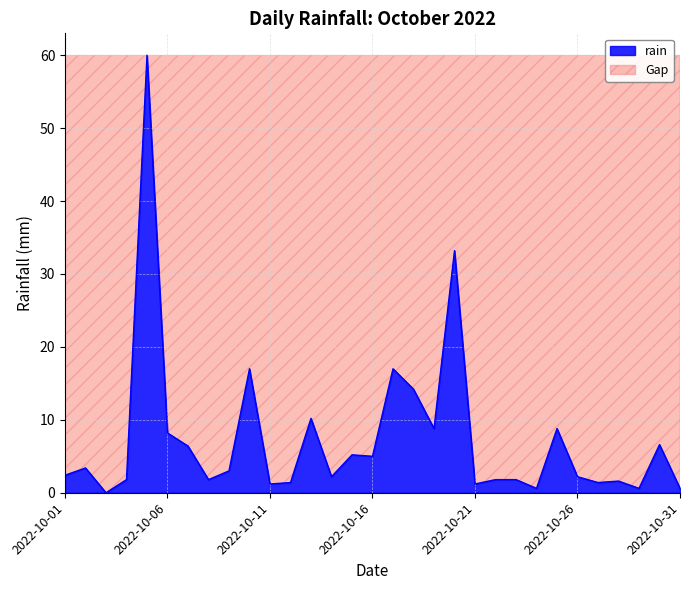

Reading left to right, list all the values displayed in this chart.

2.4	3.4	0.0	1.8	60.0	8.2	6.4	1.8	3.0	17.0	1.2	1.4	10.2	2.2	5.2	5.0	17.0	14.2	8.8	33.2	1.2	1.8	1.8	0.6	8.8	2.2	1.4	1.6	0.6	6.6	0.6